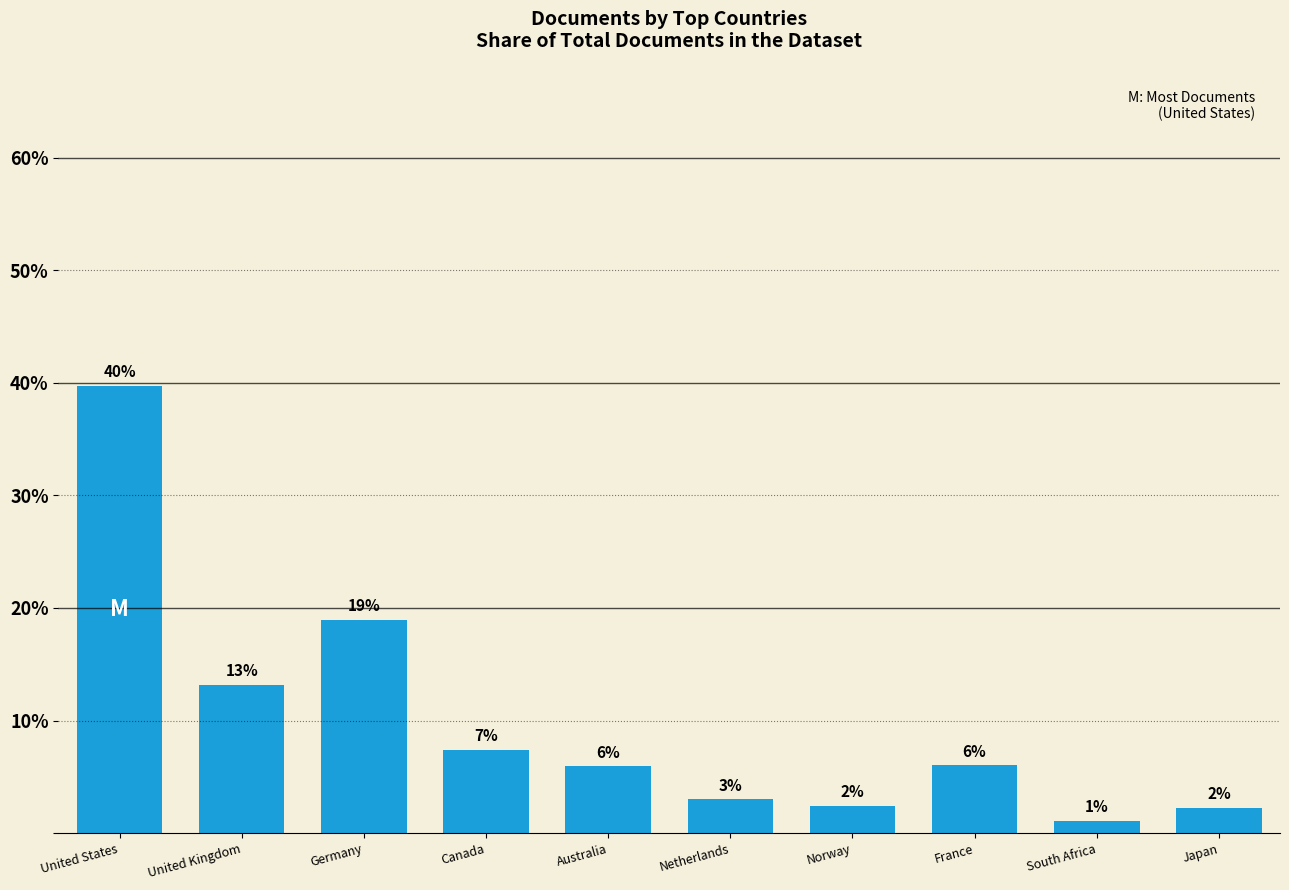

How many bars are there in total?

10